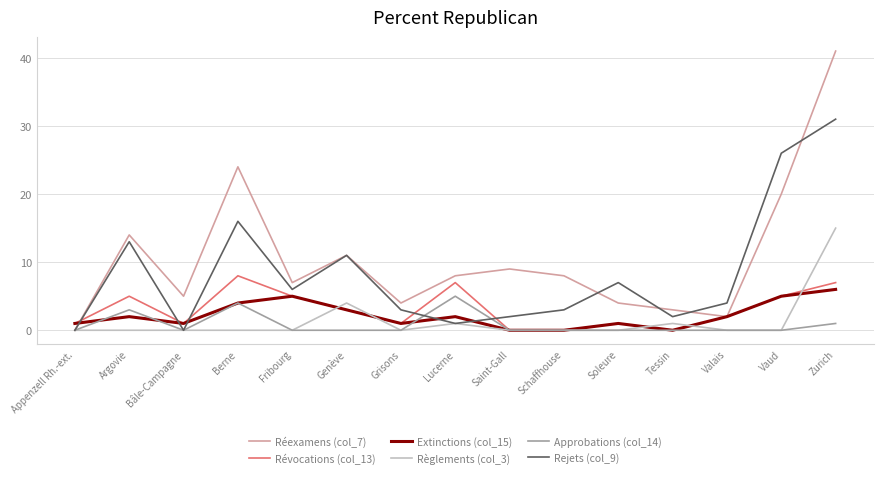

At which category is the sum across all series the highest?

Zurich